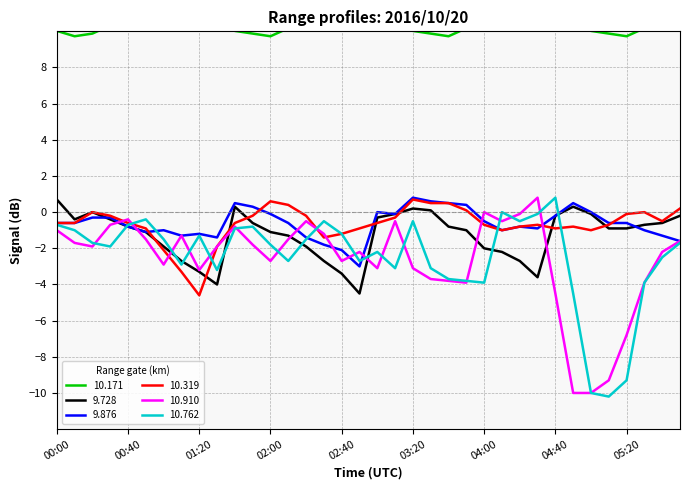

Is it true that 10.910 equals -3.7 at 03:30?

True